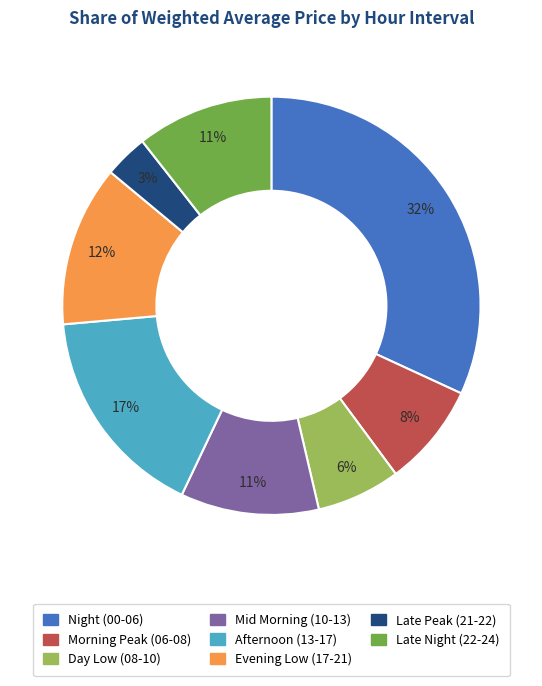

To the nearest percent, what is the difference between the largest and smallest slice percentages?

29%